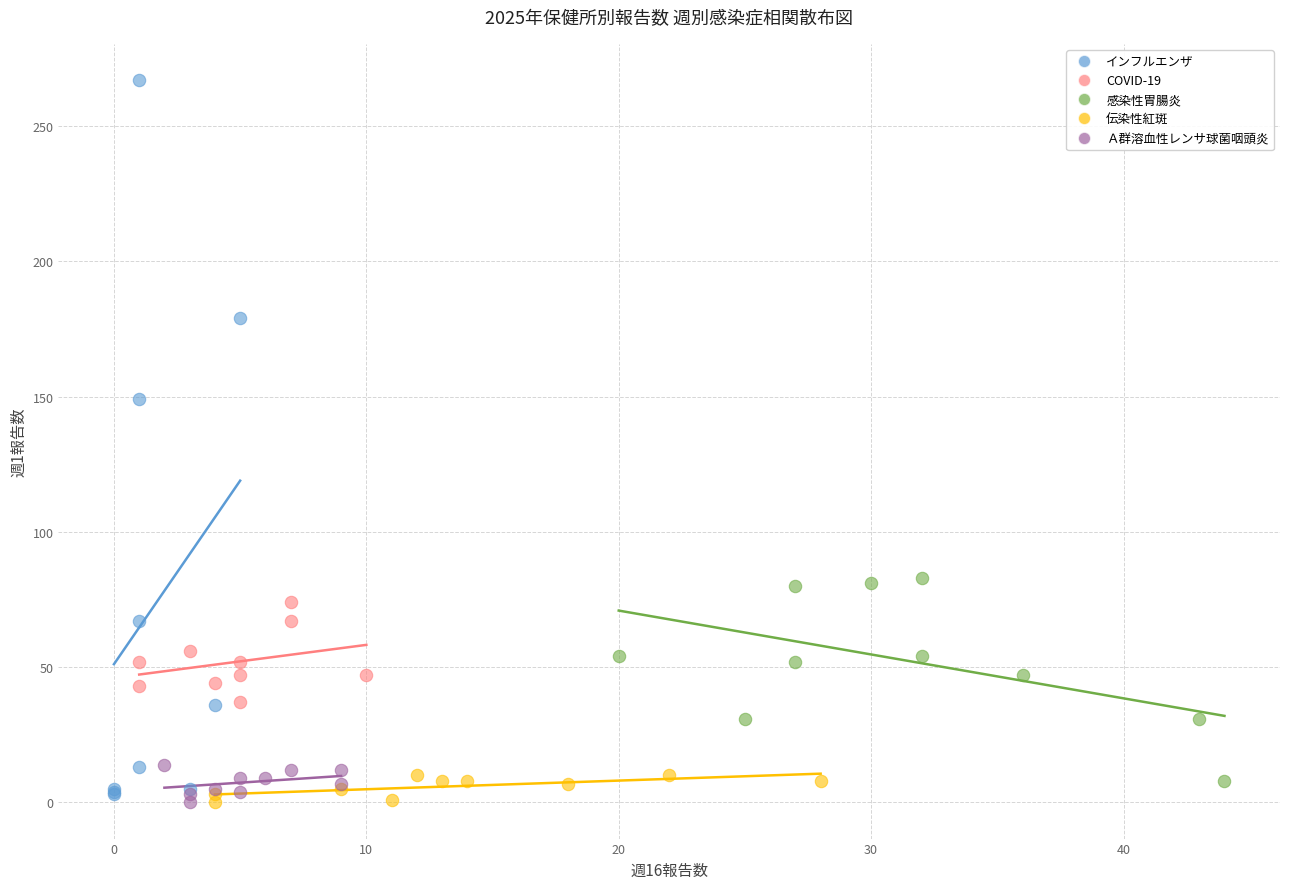

Which series has the largest Y range (max minus min)?

インフルエンザ